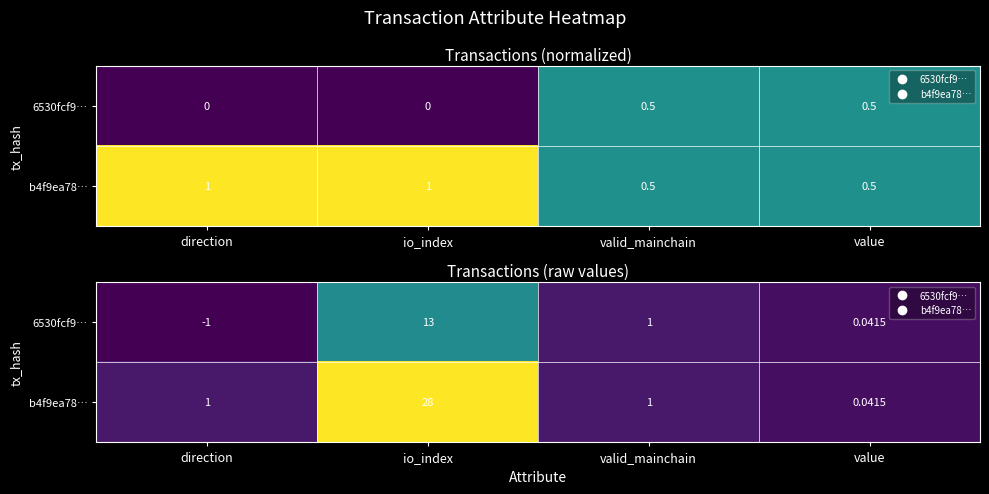

What is the highest value of the 6530fcf9… series?

13.0